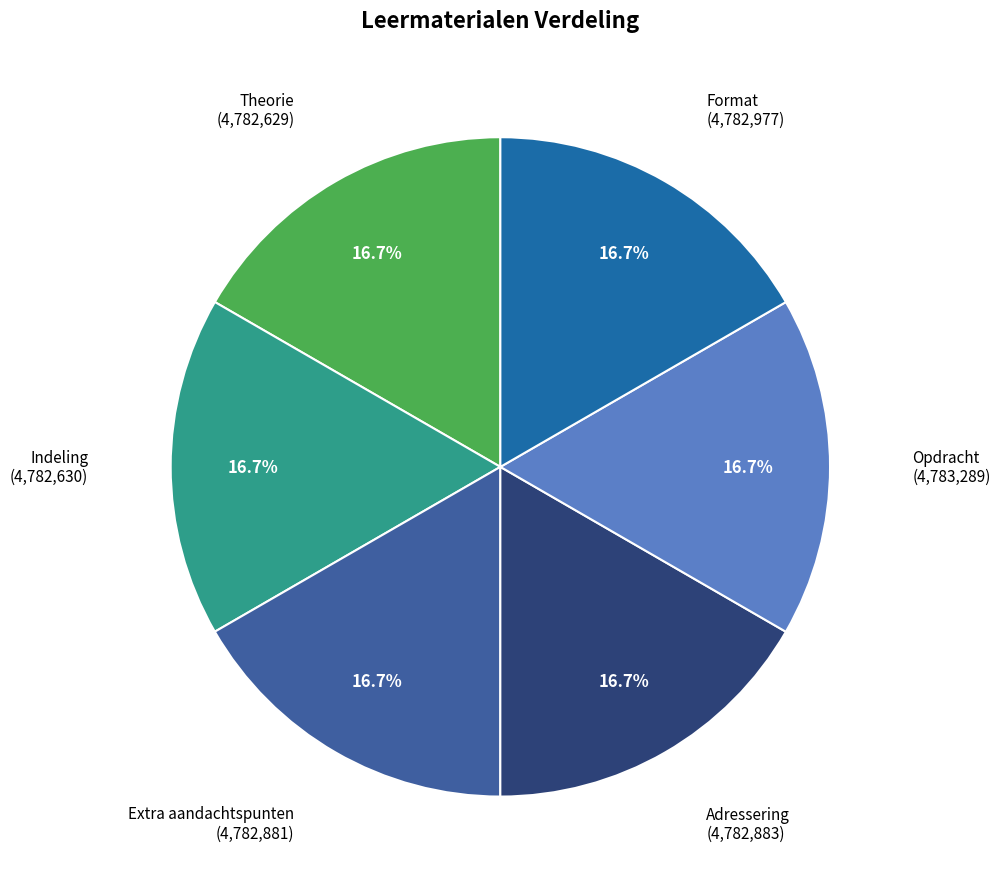

To the nearest percent, what is the average slice percentage?

17%